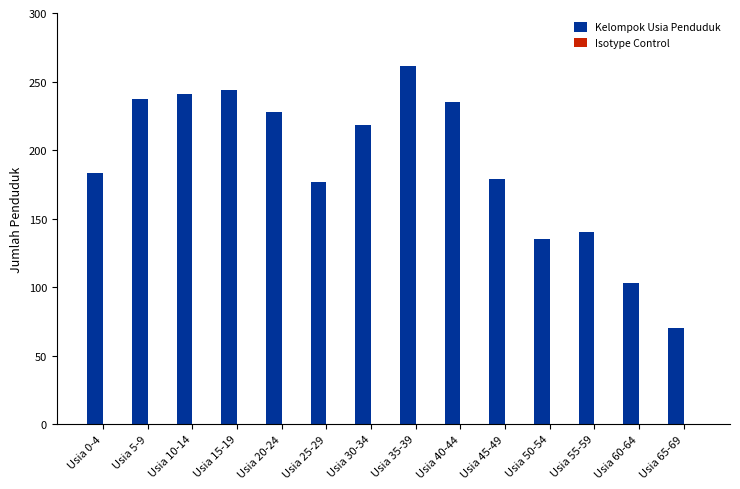

How many bars are there in total?

14